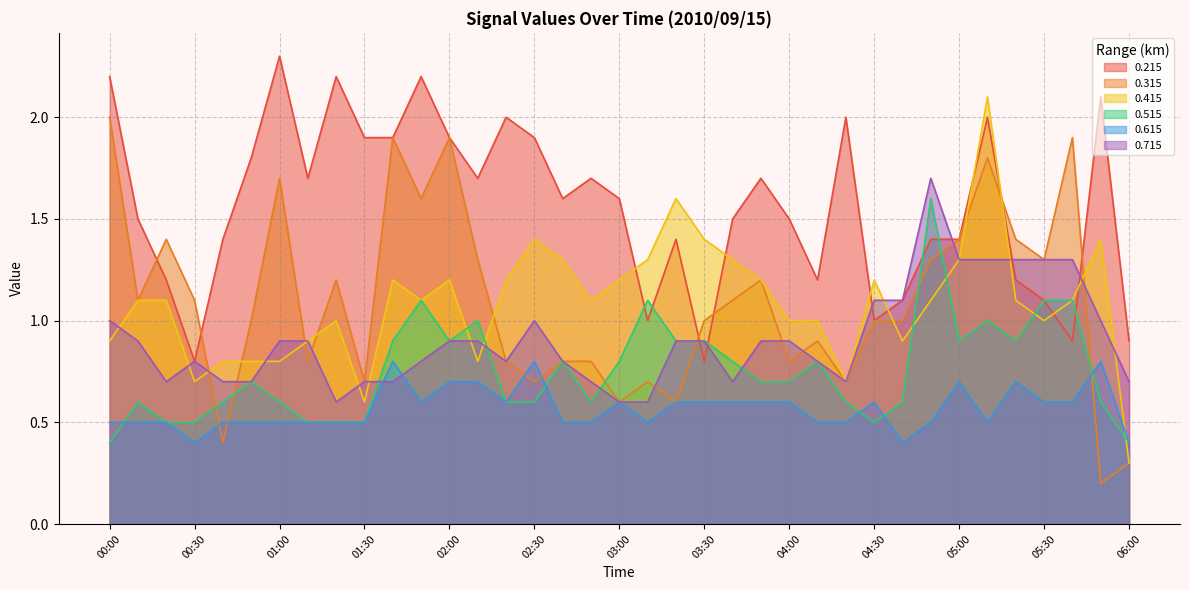

Between 01:10 and 03:20, which series saw the biggest shift?

0.415